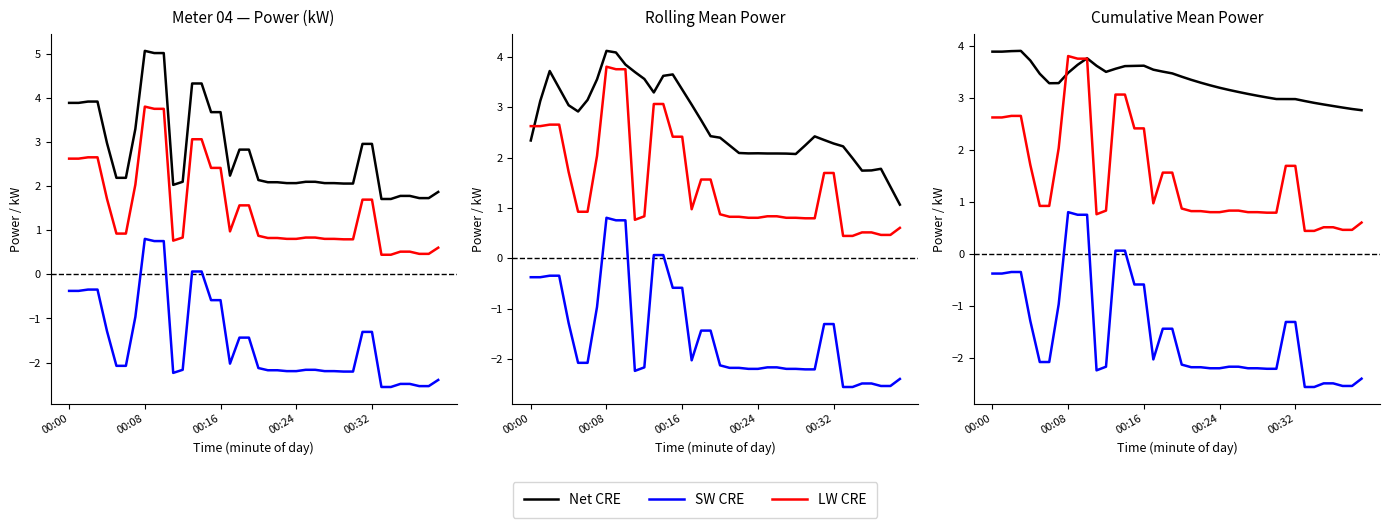

Reading right to left, list all the values displayed in this chart.

Net CRE: 2.8	2.8	2.8	2.8	2.9	2.9	2.9	3.0	3.0	3.0	3.0	3.0	3.1	3.1	3.2	3.2	3.2	3.3	3.3	3.4	3.5	3.5	3.5	3.6	3.6	3.6	3.6	3.5	3.6	3.8	3.6	3.5	3.3	3.3	3.5	3.7	3.9	3.9	3.9	3.9
SW CRE: -2.4	-2.5	-2.5	-2.5	-2.5	-2.6	-2.6	-1.3	-1.3	-2.2	-2.2	-2.2	-2.2	-2.2	-2.2	-2.2	-2.2	-2.2	-2.2	-2.1	-1.4	-1.4	-2.0	-0.6	-0.6	0.1	0.1	-2.2	-2.2	0.8	0.8	0.8	-1.0	-2.1	-2.1	-1.3	-0.3	-0.3	-0.4	-0.4
LW CRE: 0.6	0.5	0.5	0.5	0.5	0.4	0.4	1.7	1.7	0.8	0.8	0.8	0.8	0.8	0.8	0.8	0.8	0.8	0.8	0.9	1.6	1.6	1.0	2.4	2.4	3.1	3.1	0.8	0.8	3.8	3.8	3.8	2.0	0.9	0.9	1.7	2.7	2.7	2.6	2.6